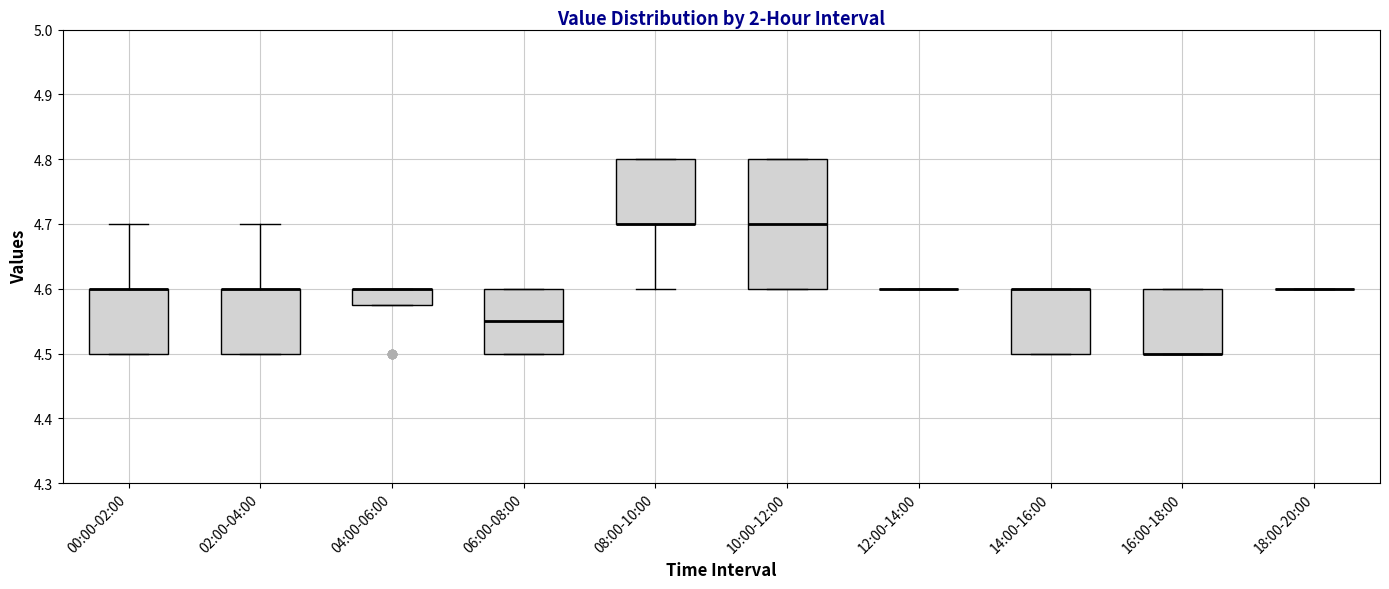

Reading left to right, read every box against the y-axis: the position of its median line, the range the box covers, and the ends of its whiskers. The values are not printed on the chart, so give them approximately, as read against the axis.

00:00-02:00: median 4.60 (drawn on the box's upper edge), box 4.50 to 4.60, whiskers 4.50 to 4.70
02:00-04:00: median 4.60 (drawn on the box's upper edge), box 4.50 to 4.60, whiskers 4.50 to 4.70
04:00-06:00: median 4.60 (drawn on the box's upper edge), box 4.58 to 4.60, whiskers 4.58 to 4.60
06:00-08:00: median 4.55, box 4.50 to 4.60, whiskers 4.50 to 4.60
08:00-10:00: median 4.70 (drawn on the box's lower edge), box 4.70 to 4.80, whiskers 4.60 to 4.80
10:00-12:00: median 4.70, box 4.60 to 4.80, whiskers 4.60 to 4.80
12:00-14:00: box collapsed to a line at 4.60, whiskers 4.60 to 4.60
14:00-16:00: median 4.60 (drawn on the box's upper edge), box 4.50 to 4.60, whiskers 4.50 to 4.60
16:00-18:00: median 4.50 (drawn on the box's lower edge), box 4.50 to 4.60, whiskers 4.50 to 4.60
18:00-20:00: box collapsed to a line at 4.60, whiskers 4.60 to 4.60